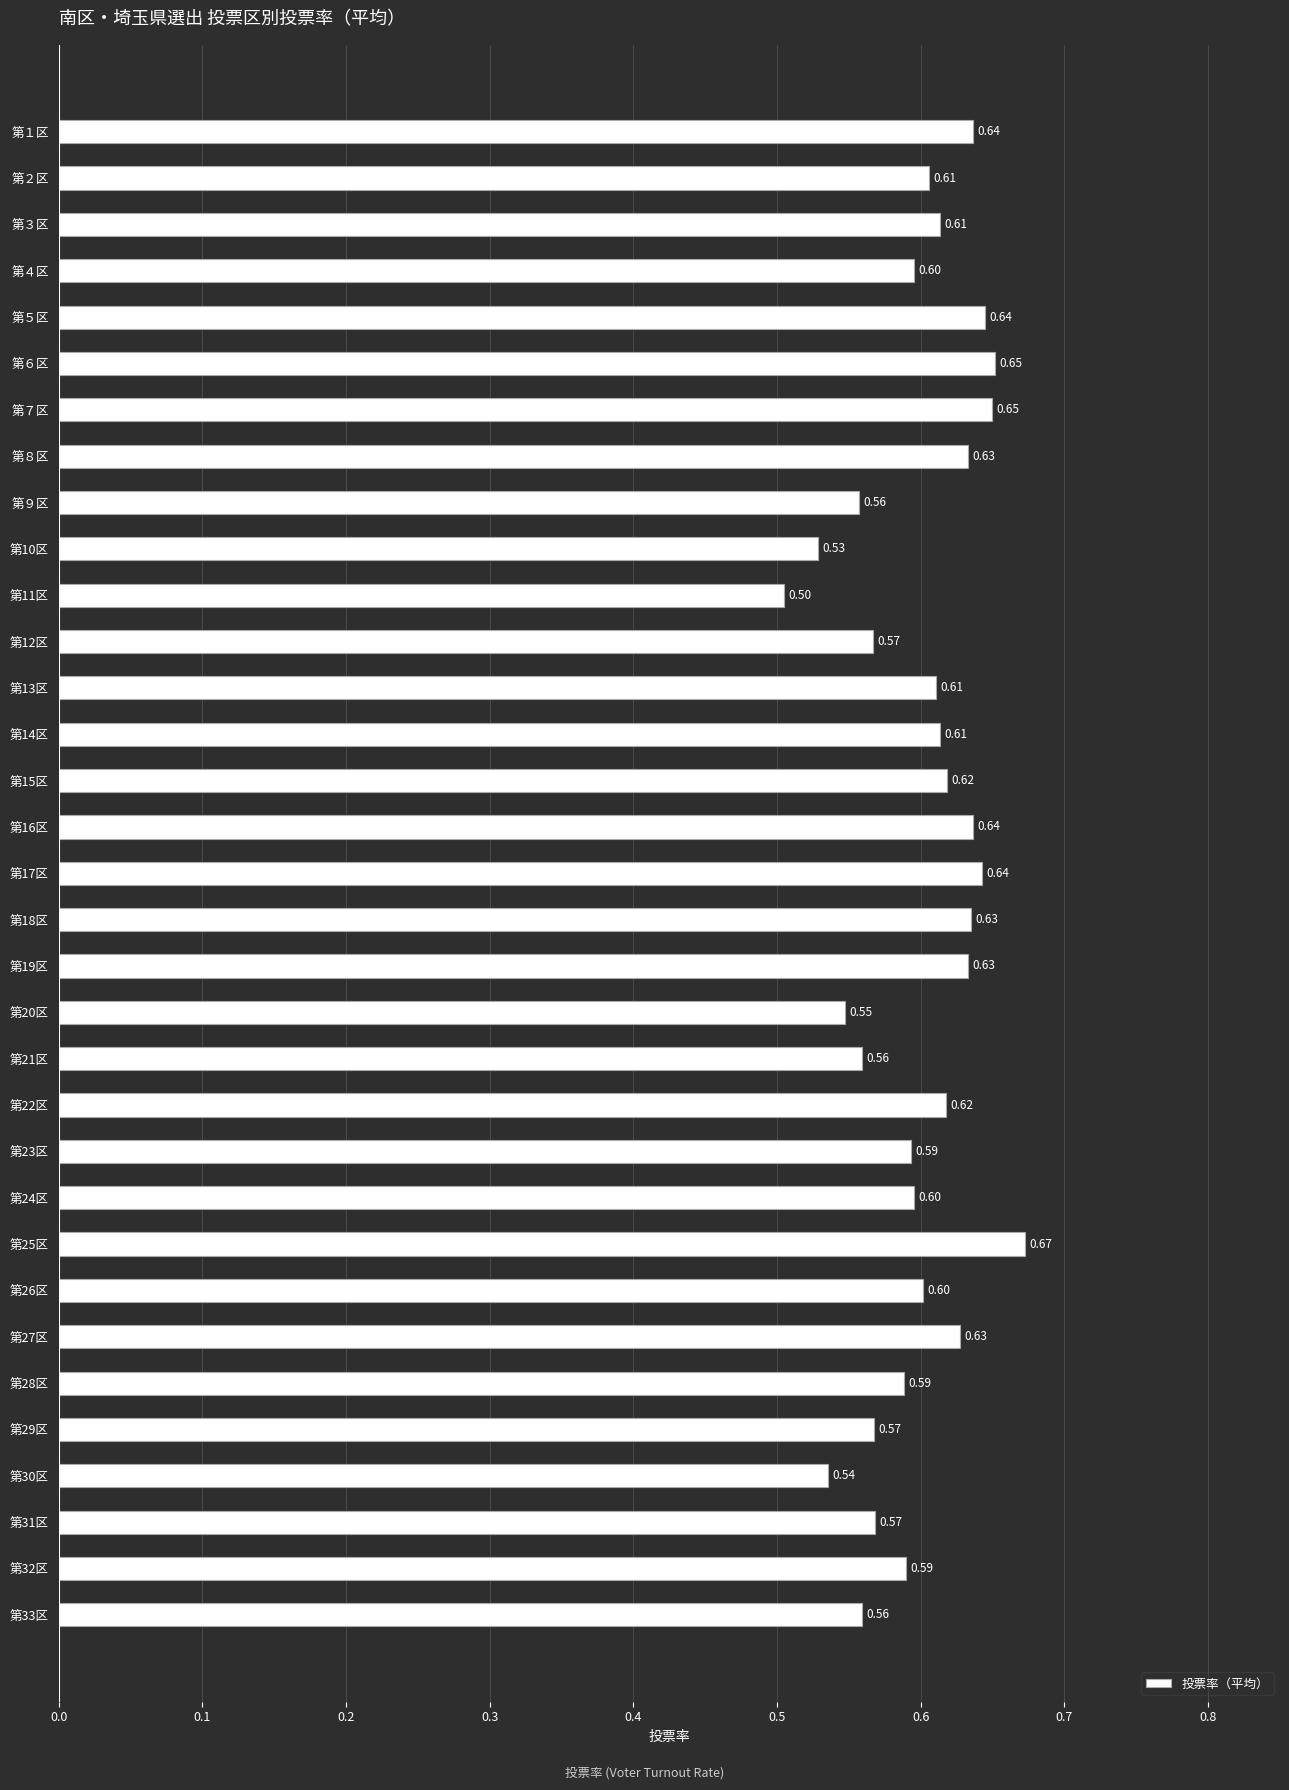

What is the sum of the values at 第17区 and 第22区?

1.3